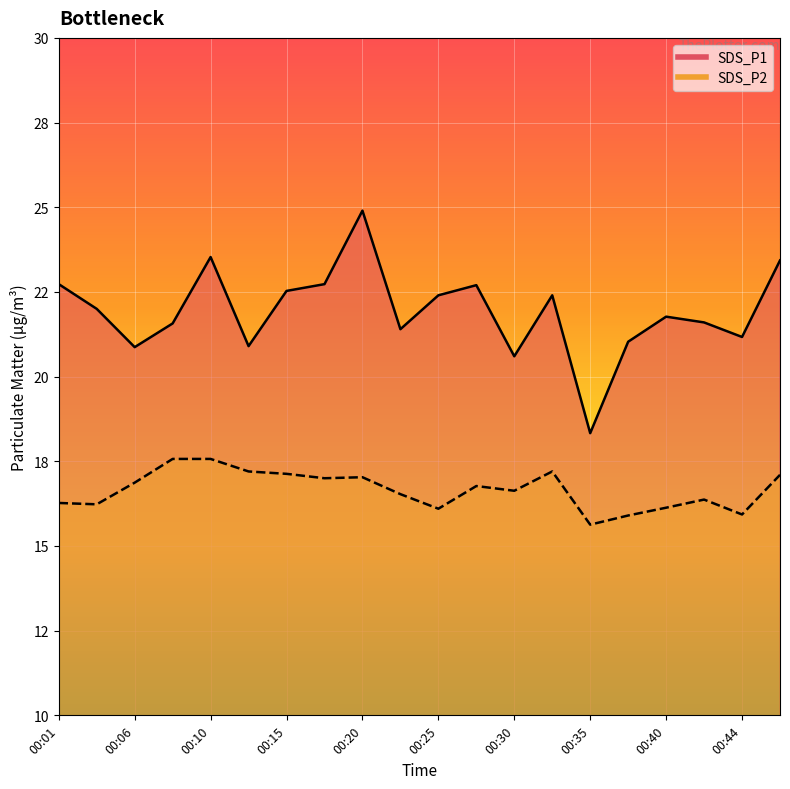

In SDS_P1, how many points are higher than both neighbors (excluding endpoints)?

5